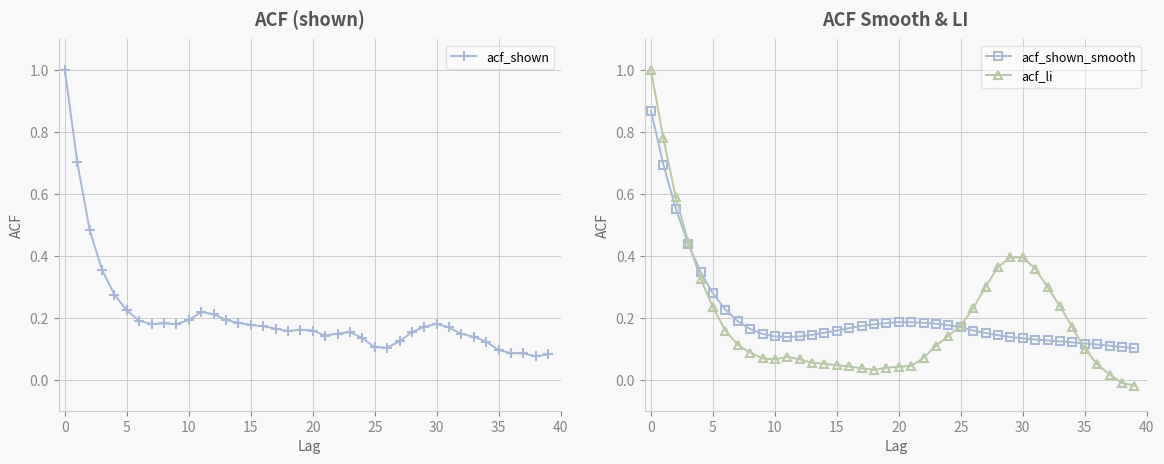

Where is acf_shown nearest to the value 0?

38